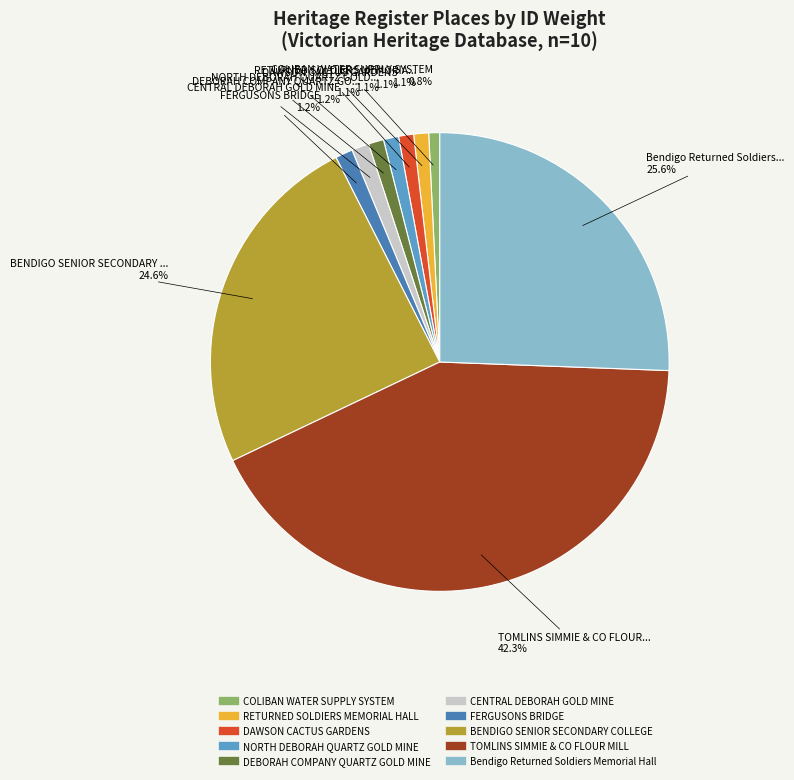

Which has a higher value, CENTRAL DEBORAH GOLD MINE or BENDIGO SENIOR SECONDARY COLLEGE?

BENDIGO SENIOR SECONDARY COLLEGE